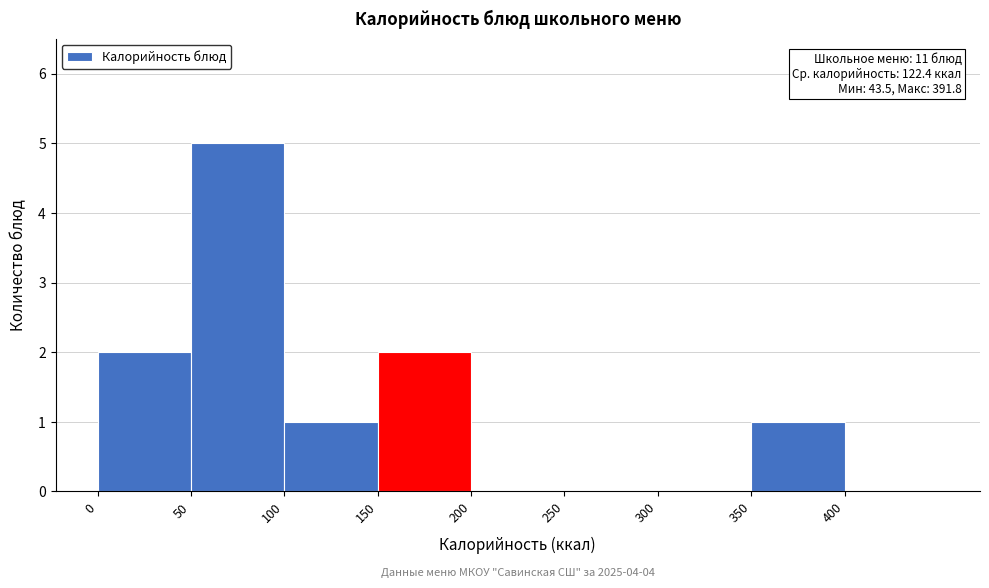

Which range on the x-axis has the tallest bar?

50 to 100